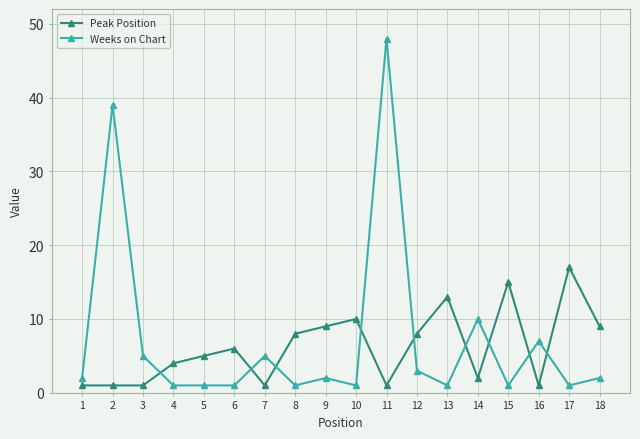

Which series has the largest total across all categories?

Weeks on Chart